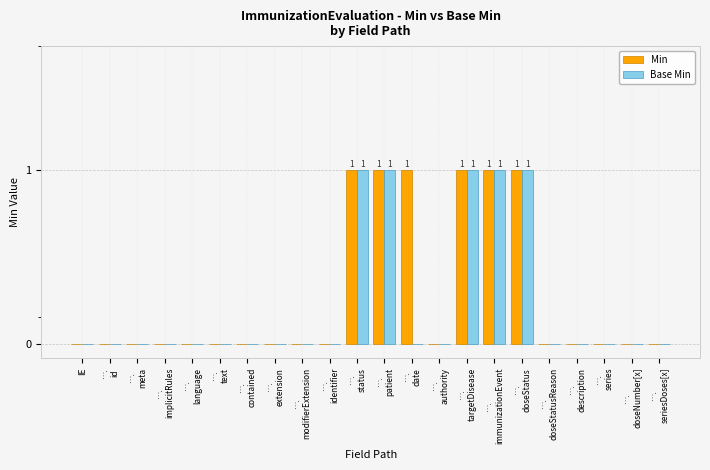

How many groups of bars are there?

22